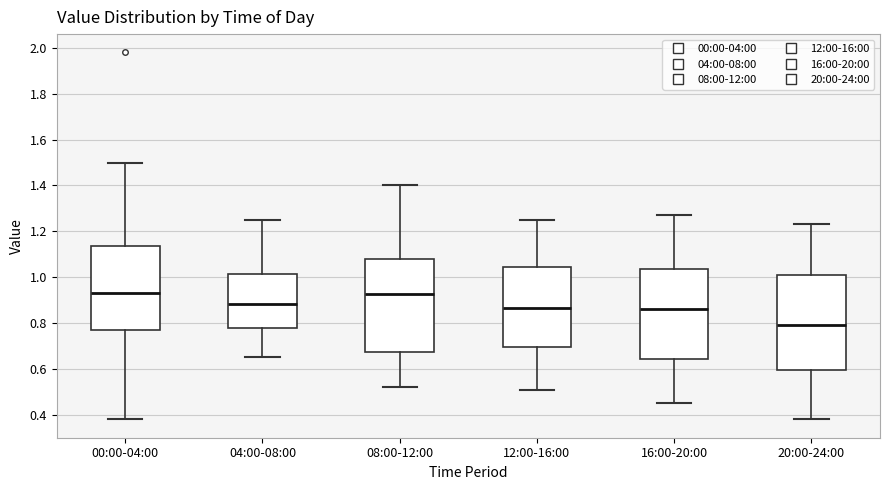

Reading left to right, transcribe this box plot: for each box, give where its median line is, the range the box spans, and where its two whiskers end, as read against the y-axis. The values are not printed on the chart, so give them approximately, as read against the axis.

00:00-04:00: median 0.94, box 0.78 to 1.14, whiskers 0.38 to 1.50
04:00-08:00: median 0.88, box 0.78 to 1.02, whiskers 0.66 to 1.26
08:00-12:00: median 0.92, box 0.68 to 1.08, whiskers 0.52 to 1.40
12:00-16:00: median 0.86, box 0.70 to 1.04, whiskers 0.52 to 1.26
16:00-20:00: median 0.86, box 0.64 to 1.04, whiskers 0.46 to 1.28
20:00-24:00: median 0.80, box 0.60 to 1.00, whiskers 0.38 to 1.24